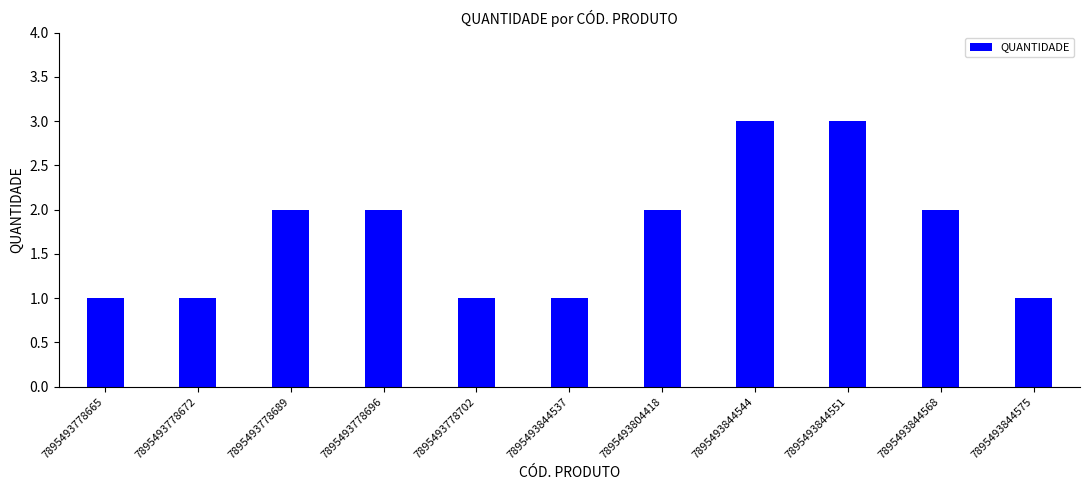

What is the maximum value shown in the chart?

3